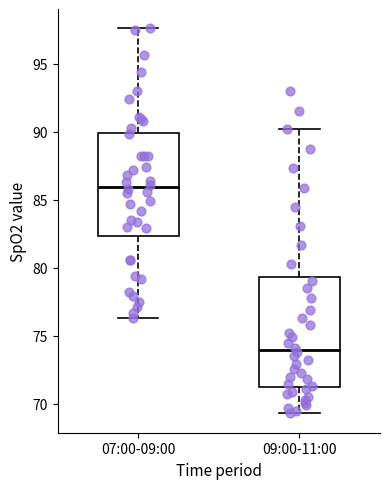

Which box has the lowest median line?

09:00-11:00